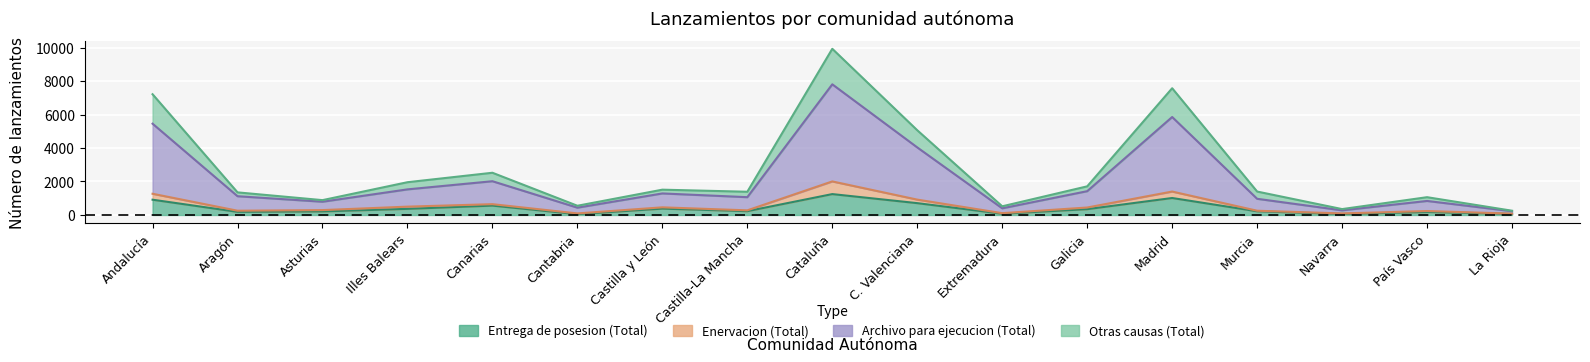

Where is the first local maximum for Otras causas (Total)?

Canarias